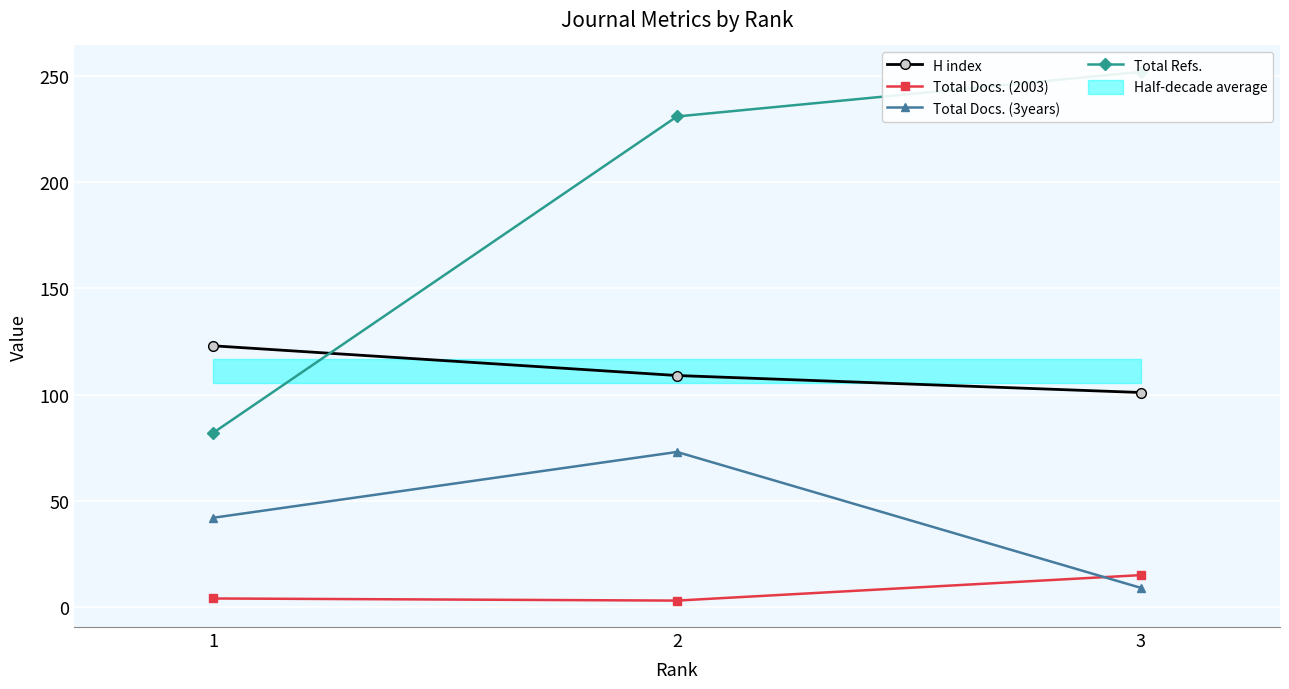

How many values in the Total Docs. (3years) series exceed 42?

1